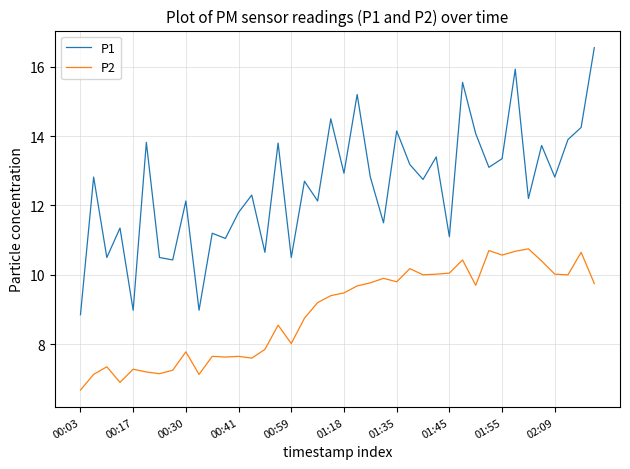

Rank the series by their average value, from highest to lowest.

P1, P2